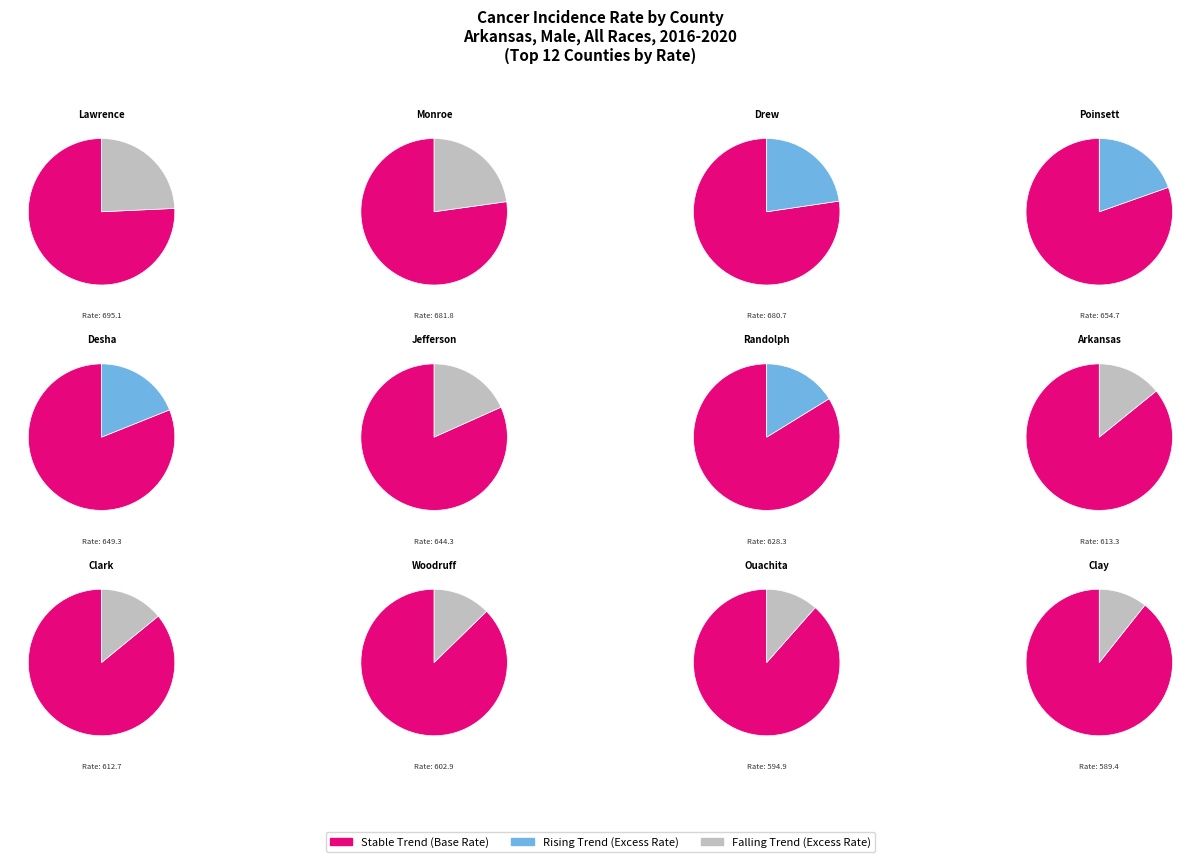

Between stable and rising, which is larger?

stable